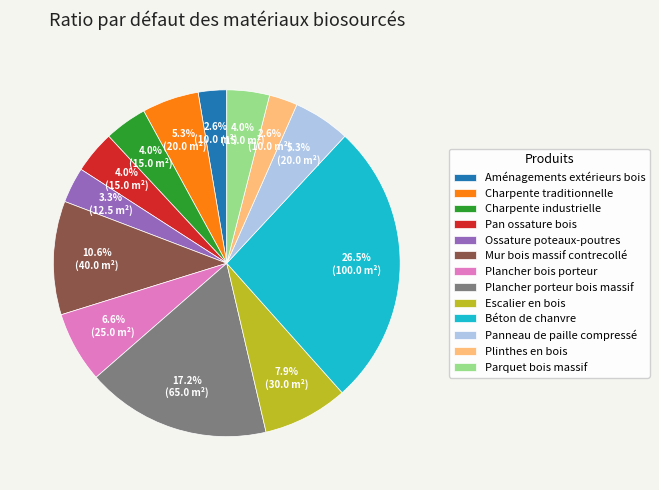

To the nearest percent, what is the average slice percentage?

8%